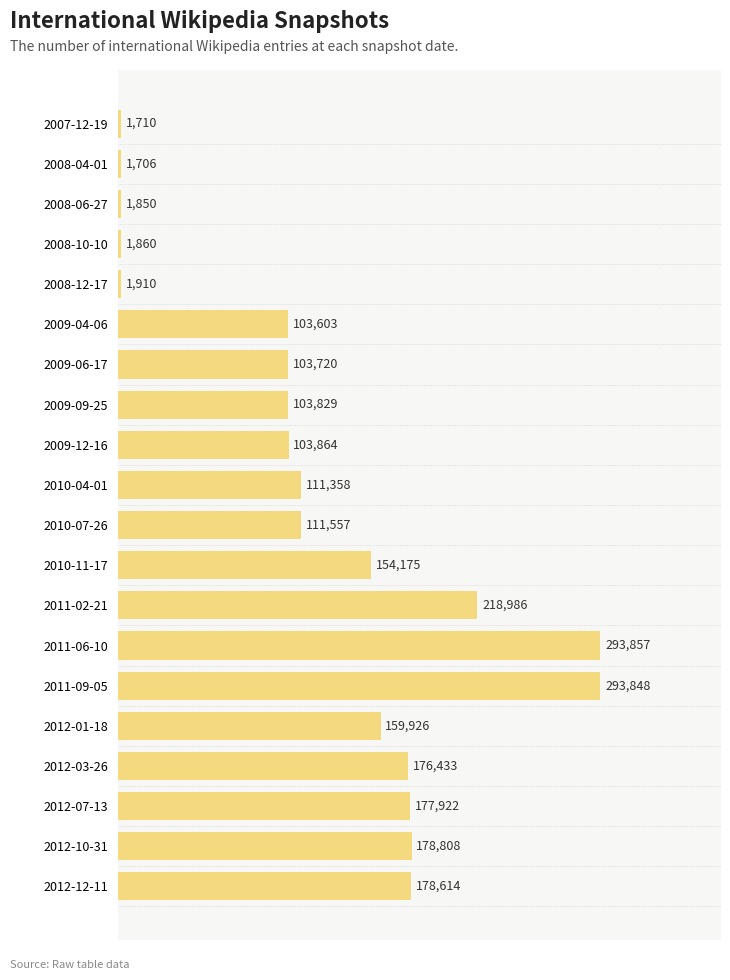

Does the chart contain stacked bars?

No